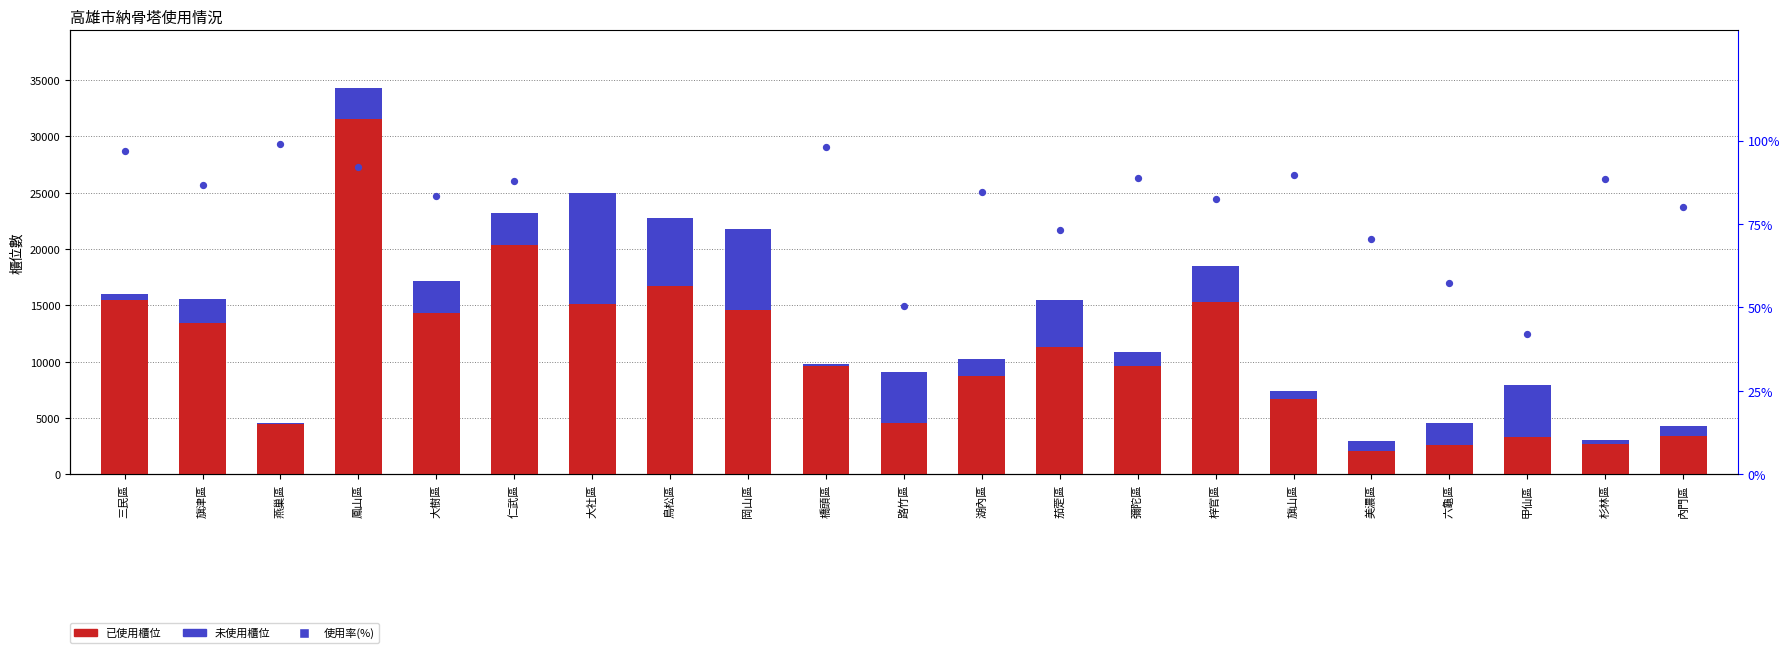

Which series has the largest total across all categories?

已使用櫃位